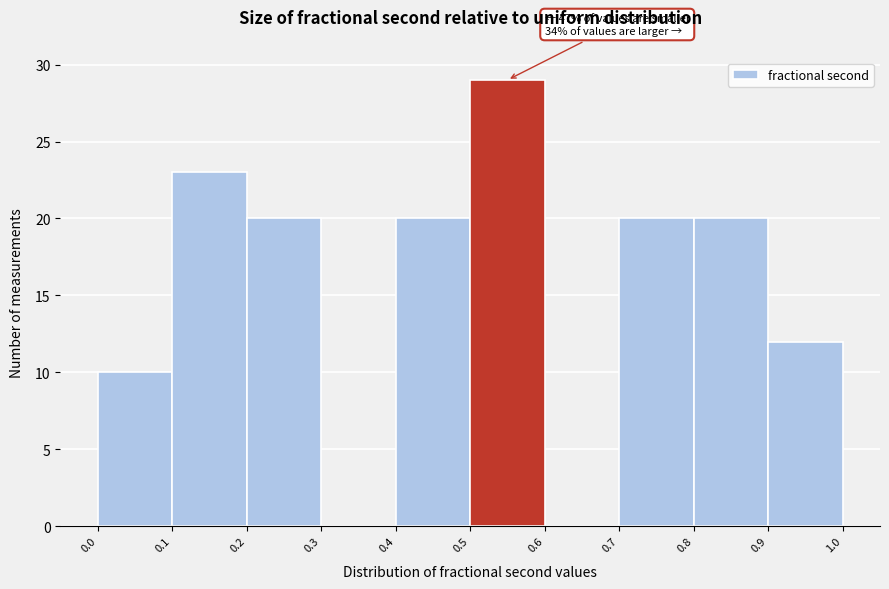

Over which range of the x-axis is the bar tallest?

0.5 to 0.6